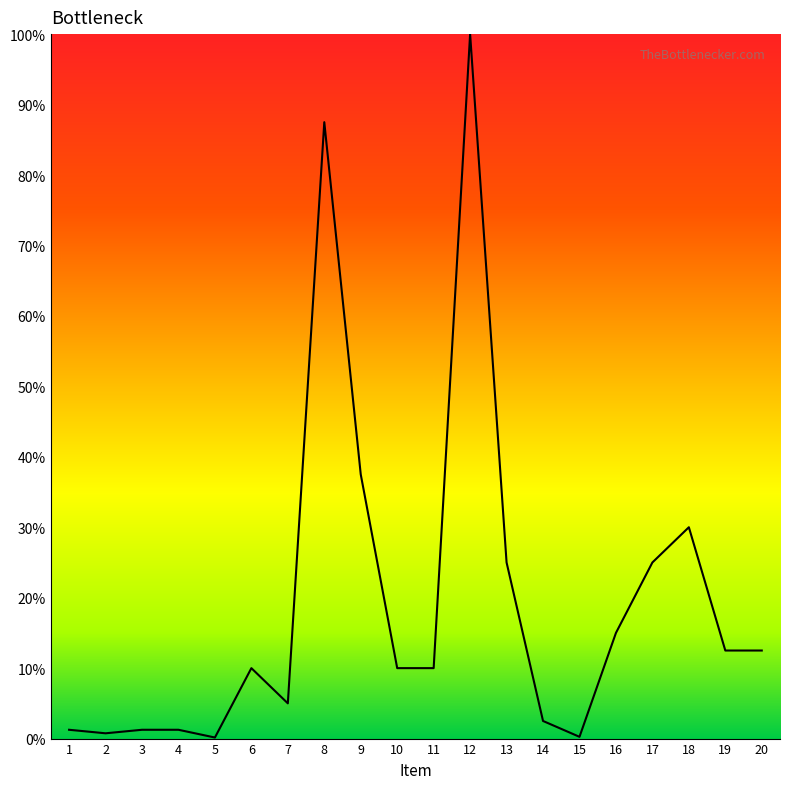

What is the maximum value shown in the chart?

100.0